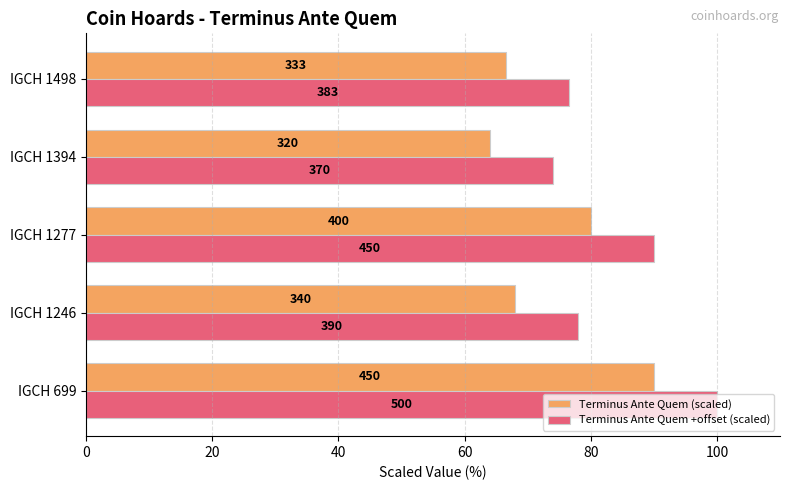

What are all the series names shown in the legend?

Terminus Ante Quem (scaled), Terminus Ante Quem +offset (scaled)